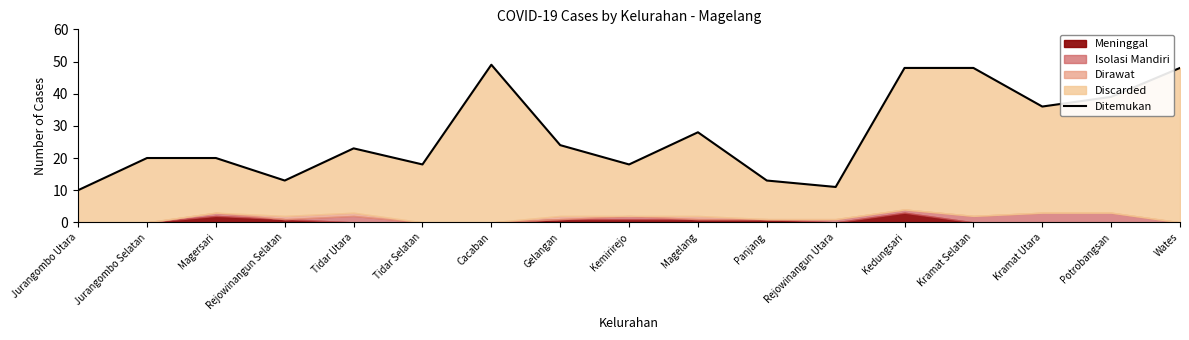

Where does the data first go above 23?

Cacaban